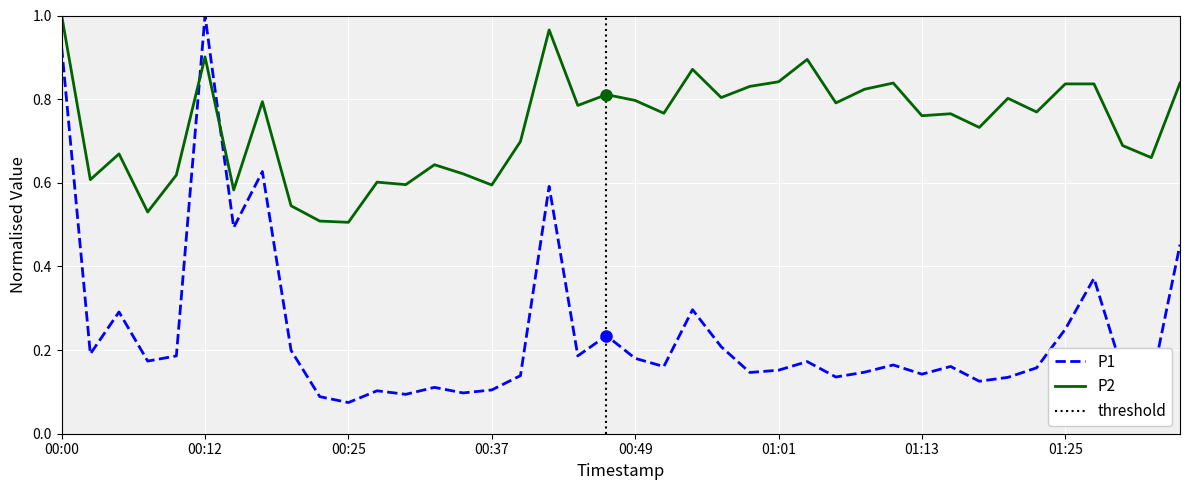

Which category has the highest value in the P1 series?

00:12